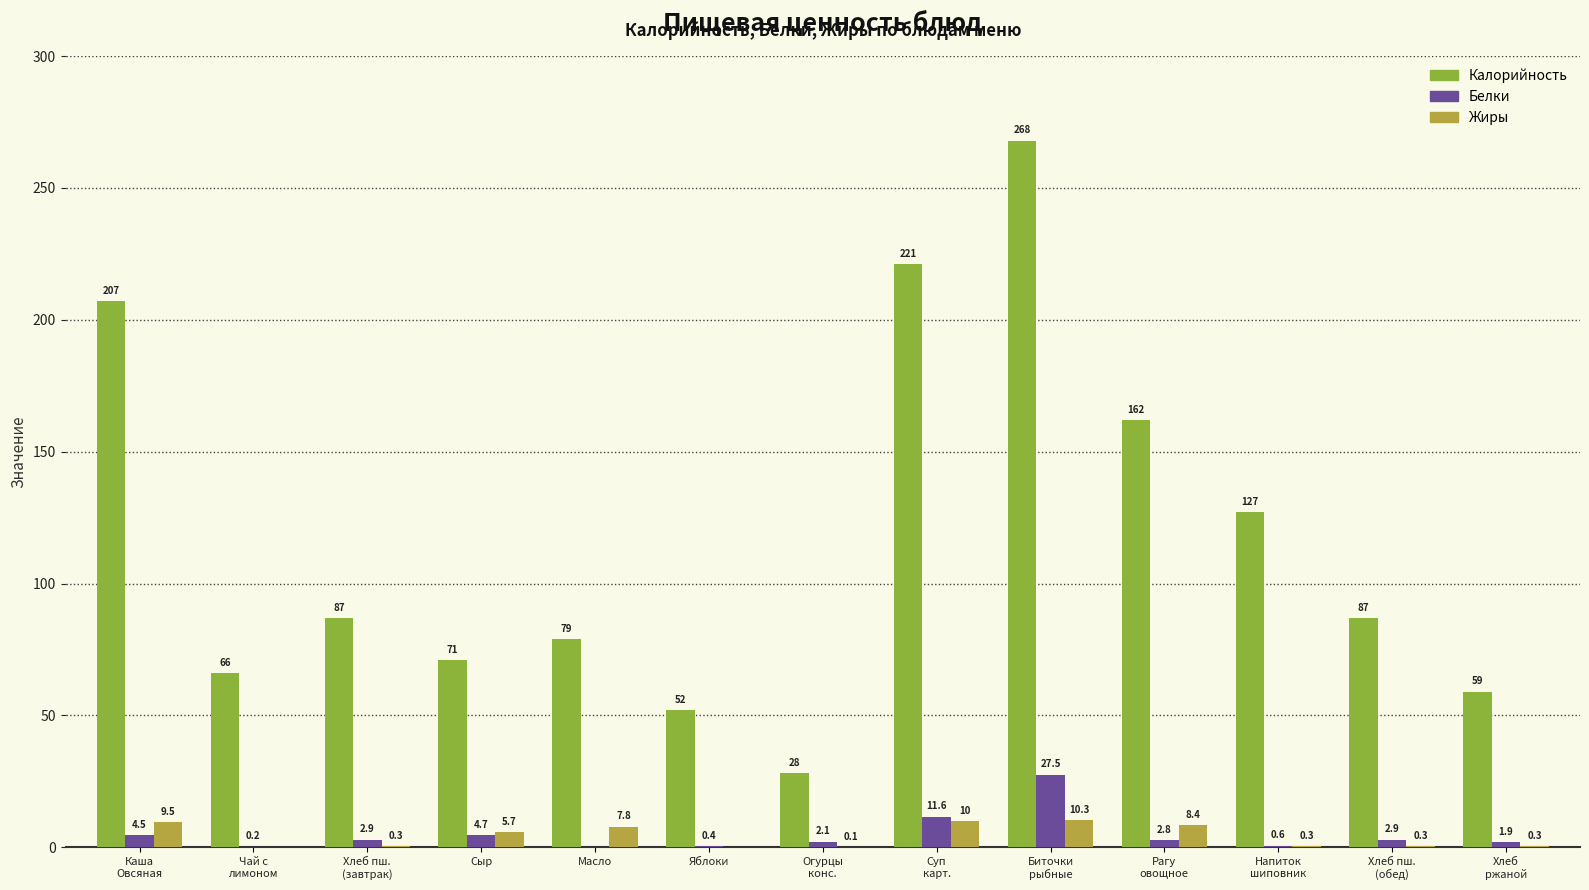

Are the bars horizontal?

No